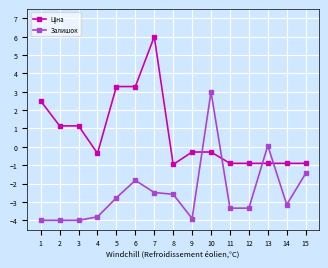

What is the lowest value of the Залишок series?

-4.0